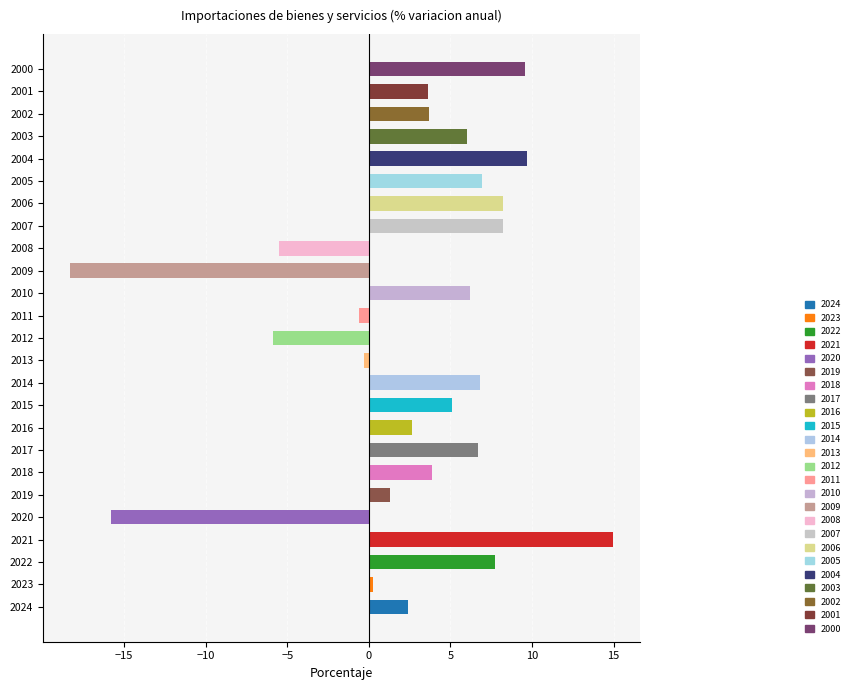

How many bars are there in total?

25